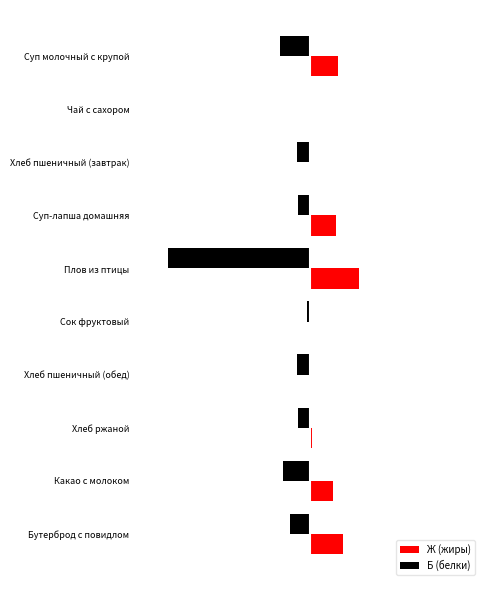

What are all the series names shown in the legend?

Ж (жиры), Б (белки)